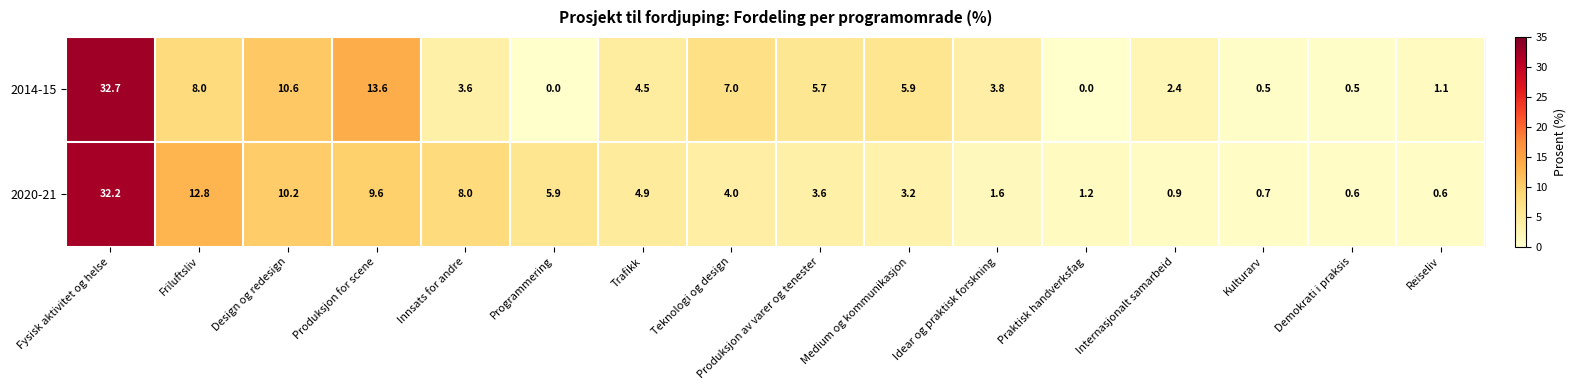

Is it true that 2014-15 equals 10.6 at Design og redesign?

True